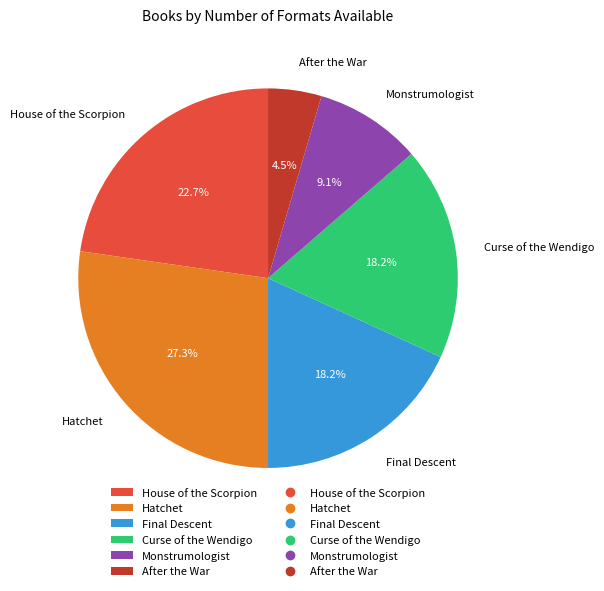

What is the smallest slice in the pie chart?

After the War